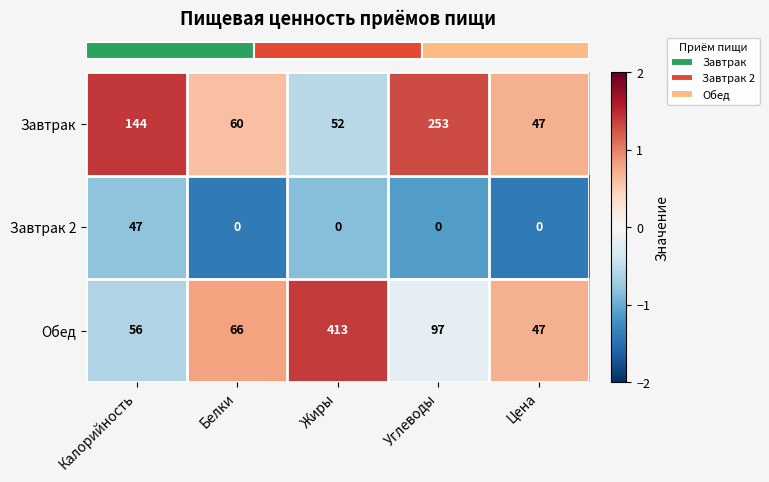

Reading left to right, list all the values displayed in this chart.

Завтрак: Калорийность=144	Белки=60	Жиры=52	Углеводы=253	Цена=47
Завтрак 2: Калорийность=47	Белки=0	Жиры=0	Углеводы=0	Цена=0
Обед: Калорийность=56	Белки=66	Жиры=413	Углеводы=97	Цена=47